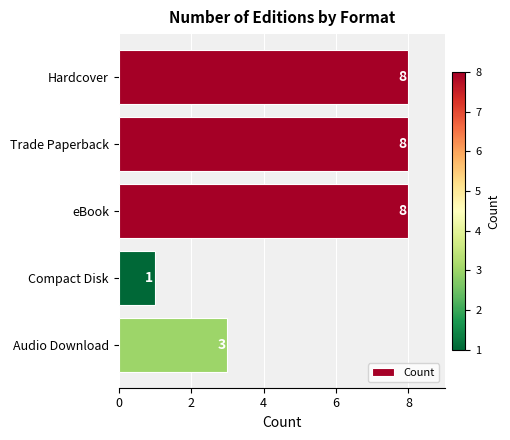

True or false: the data shows 2 at Trade Paperback.

False